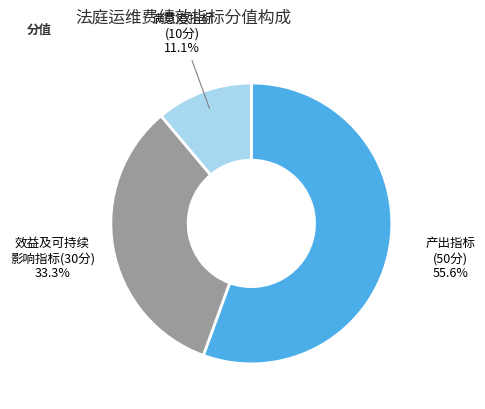

How many slices are in this pie chart?

3